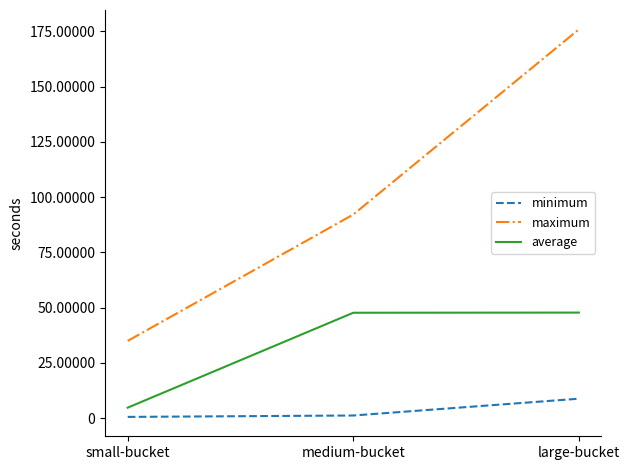

Which series has the largest total across all categories?

maximum